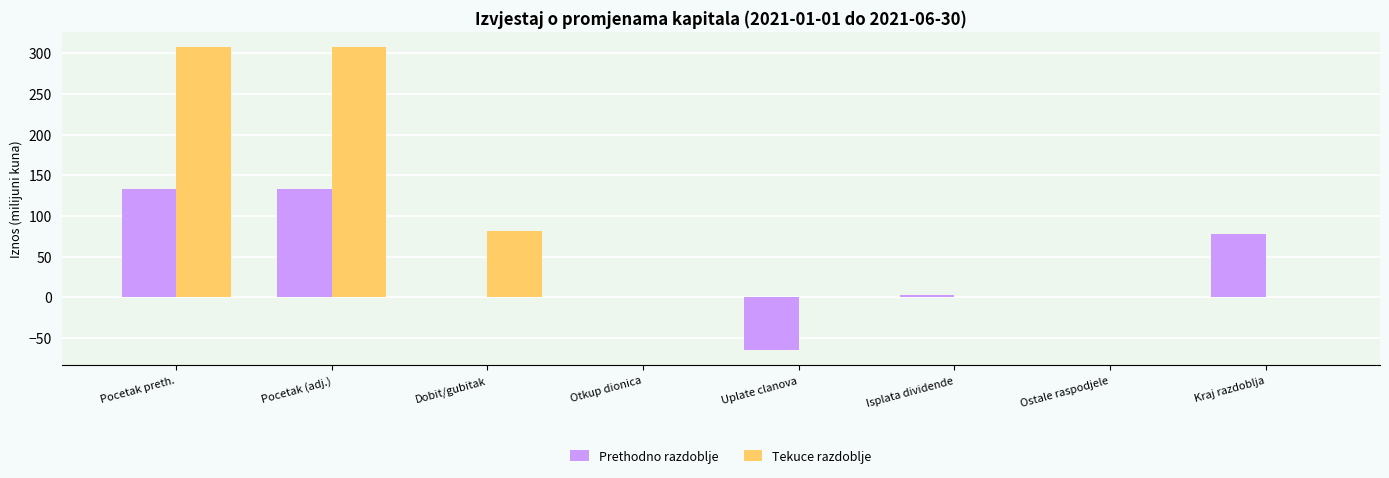

At which label is Tekuce razdoblje closest to 153?

Dobit/gubitak